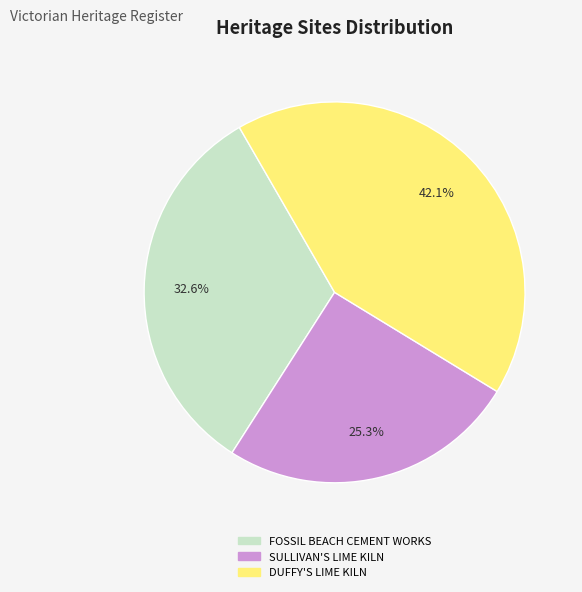

To the nearest percent, what is the average slice percentage?

33%